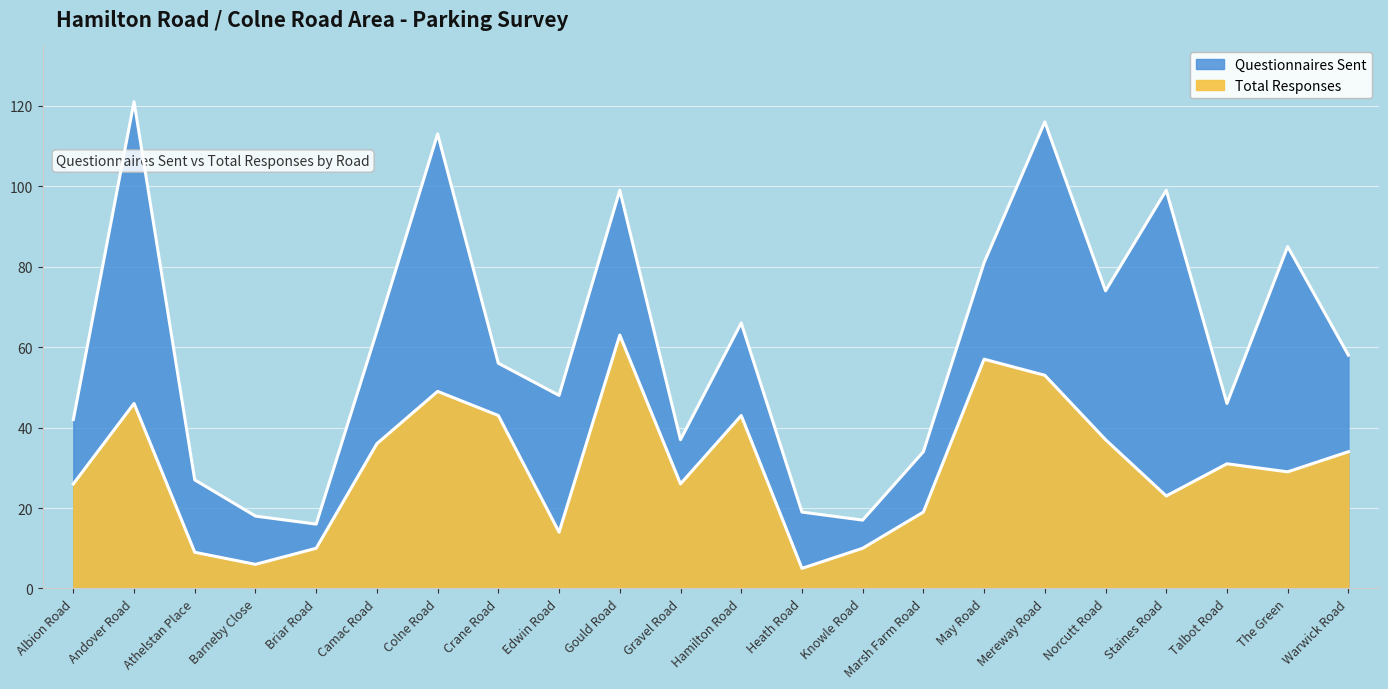

At Talbot Road, list the series in order from largest to smallest.

Questionnaires Sent, Total Responses